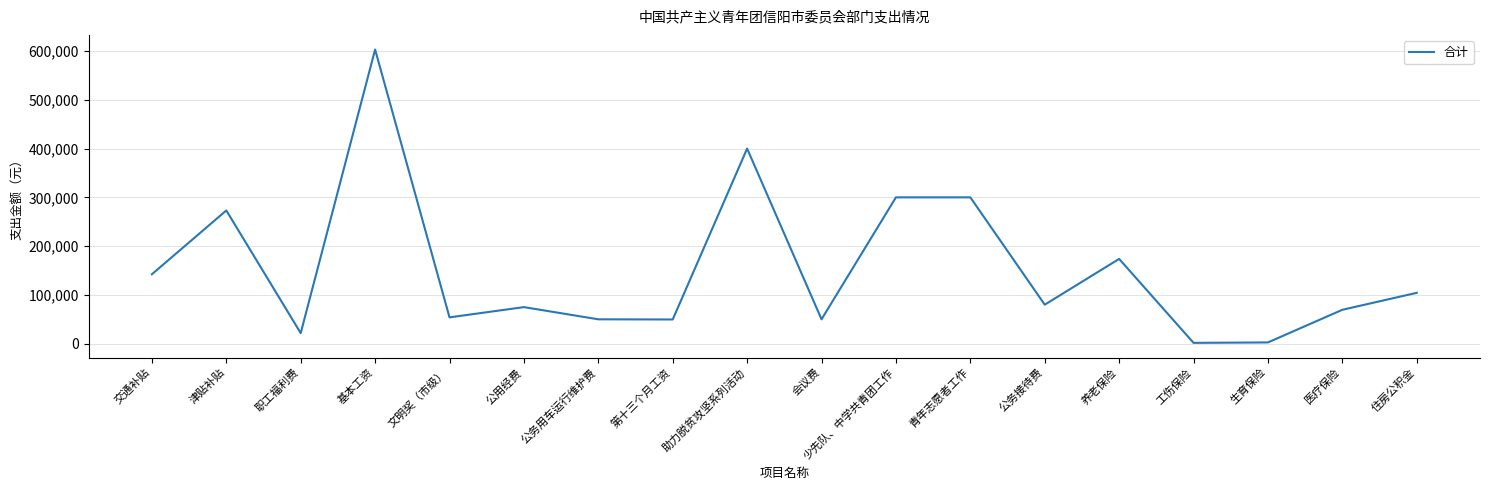

How many categories are shown in the chart?

18